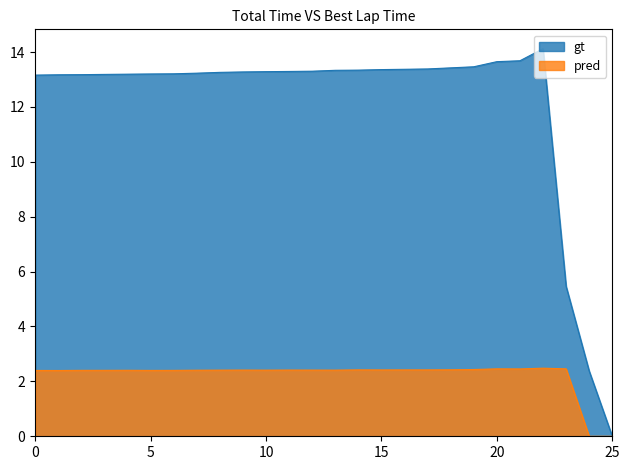

What is the total value across all series at 15?

15.8